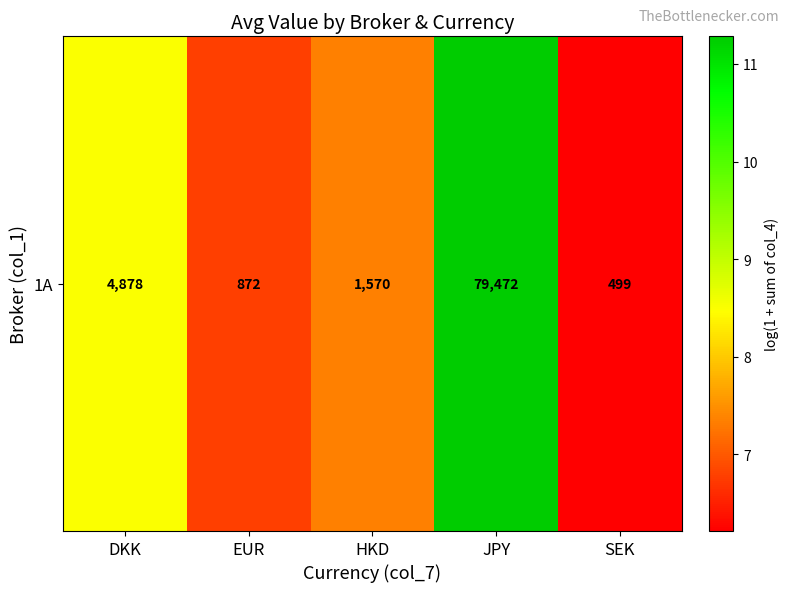

What is the approximate value at JPY?

11.3